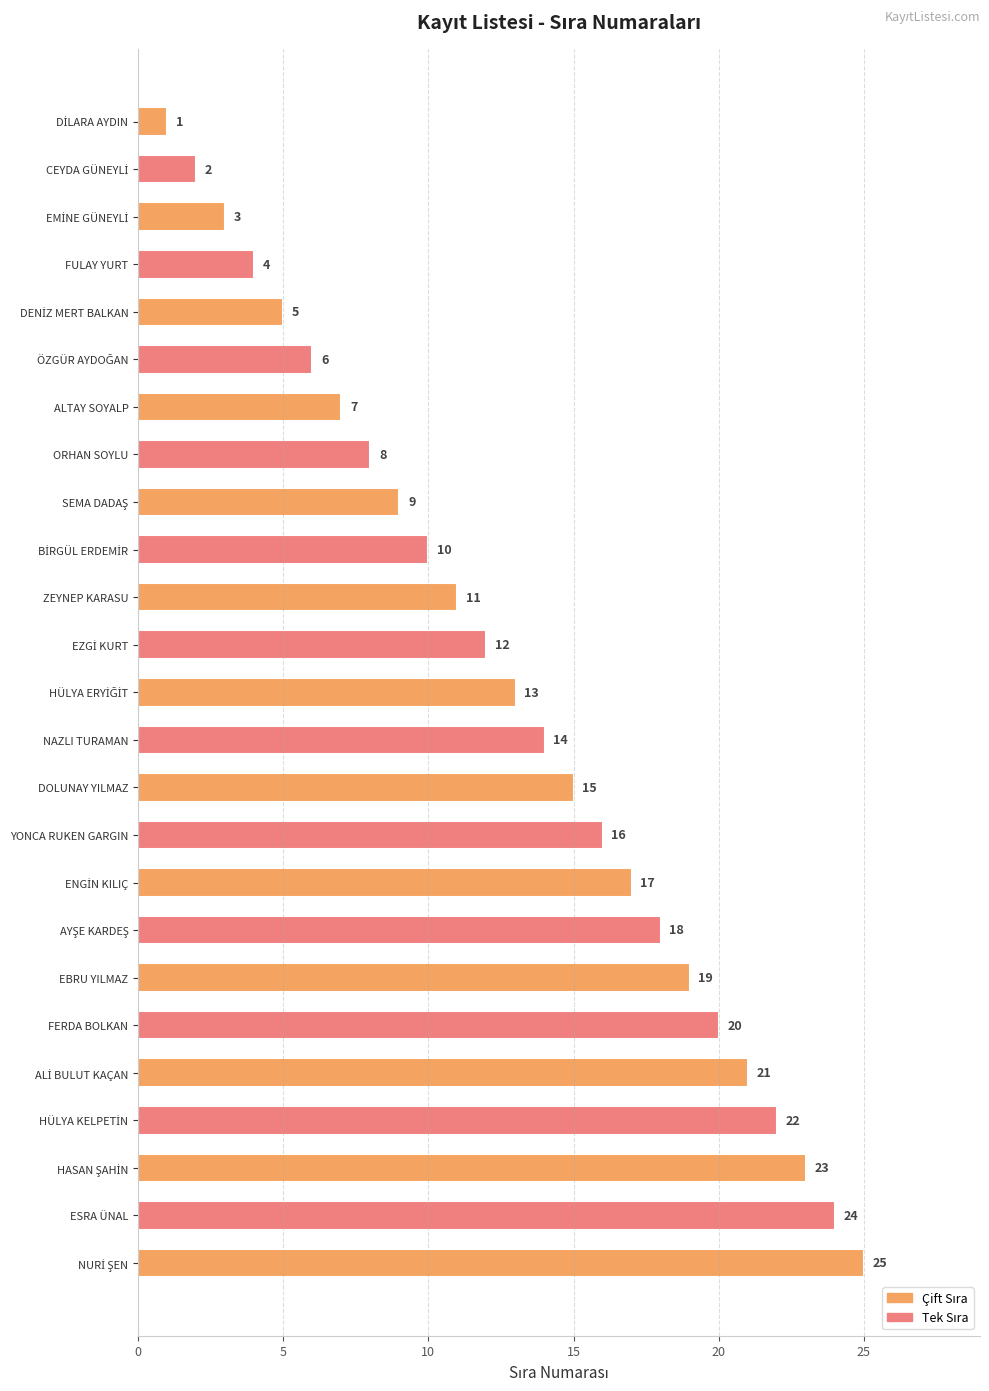

What is the sum of all values?

325